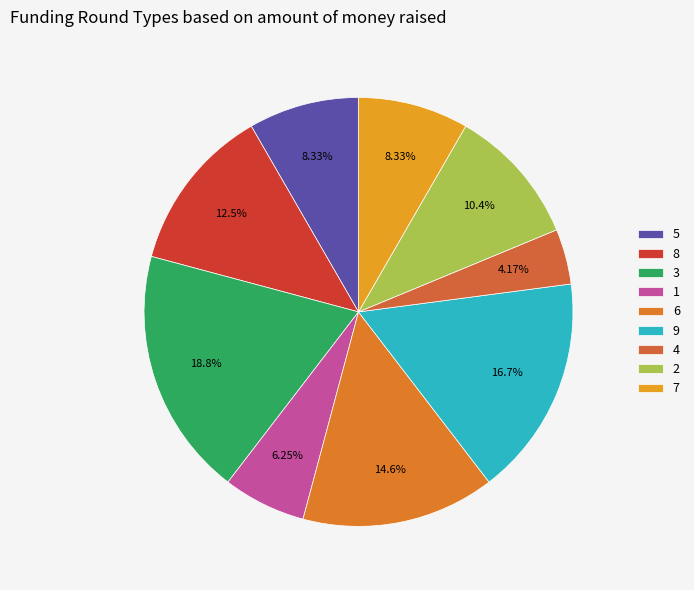

To the nearest percent, what portion does 4 represent?

4%